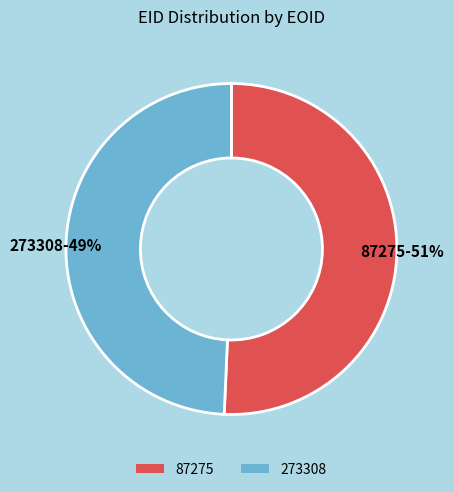

How many slices are in this pie chart?

2